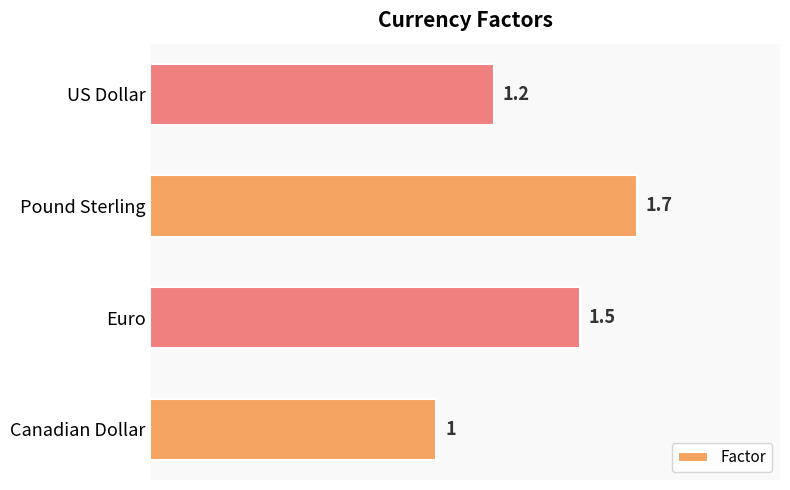

What is the greatest value displayed?

1.7